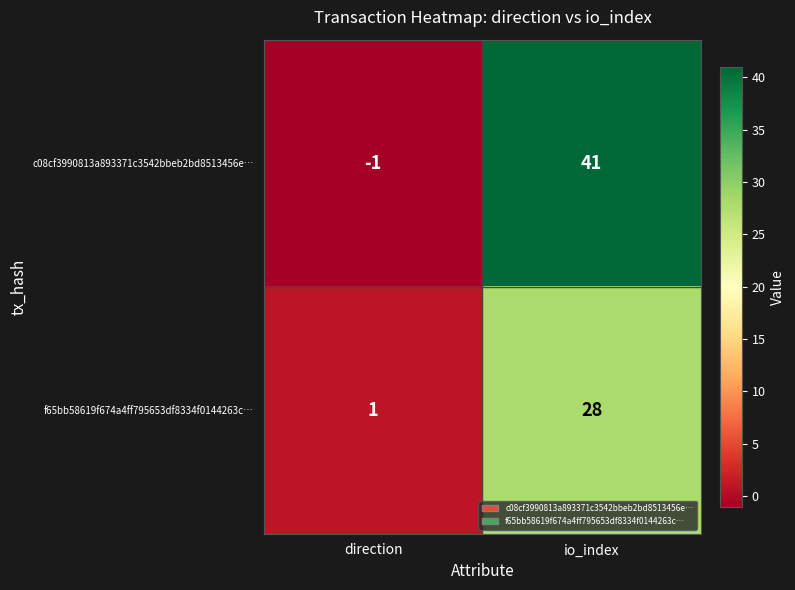

Reading left to right, list all the values displayed in this chart.

c08cf3990813a893371c3542bbeb2bd8513456e…: direction=-1	io_index=41
f65bb58619f674a4ff795653df8334f0144263c…: direction=1	io_index=28